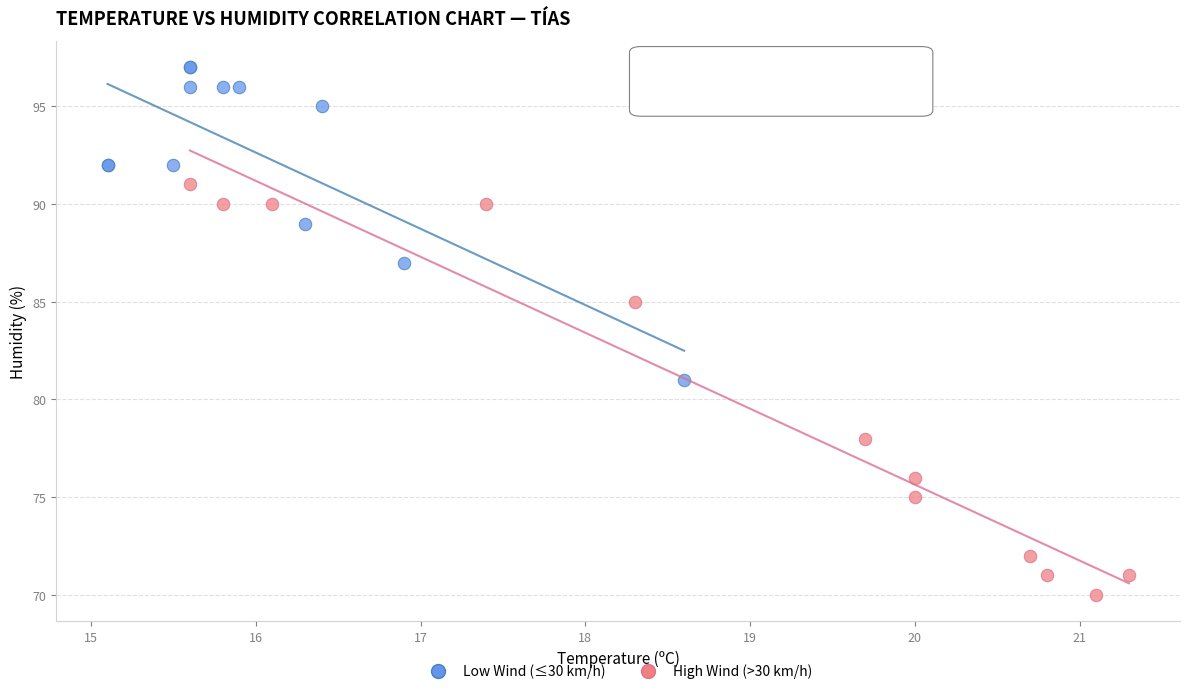

Which series has the largest Y range (max minus min)?

High Wind (>30 km/h)